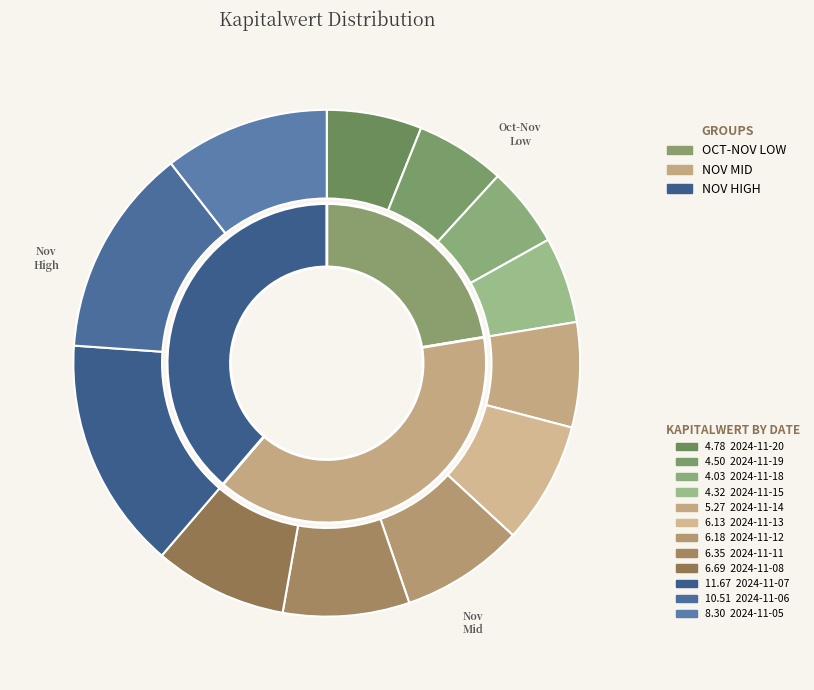

Is the sum of 2024-11-13 and 2024-11-08 greater than half?

No